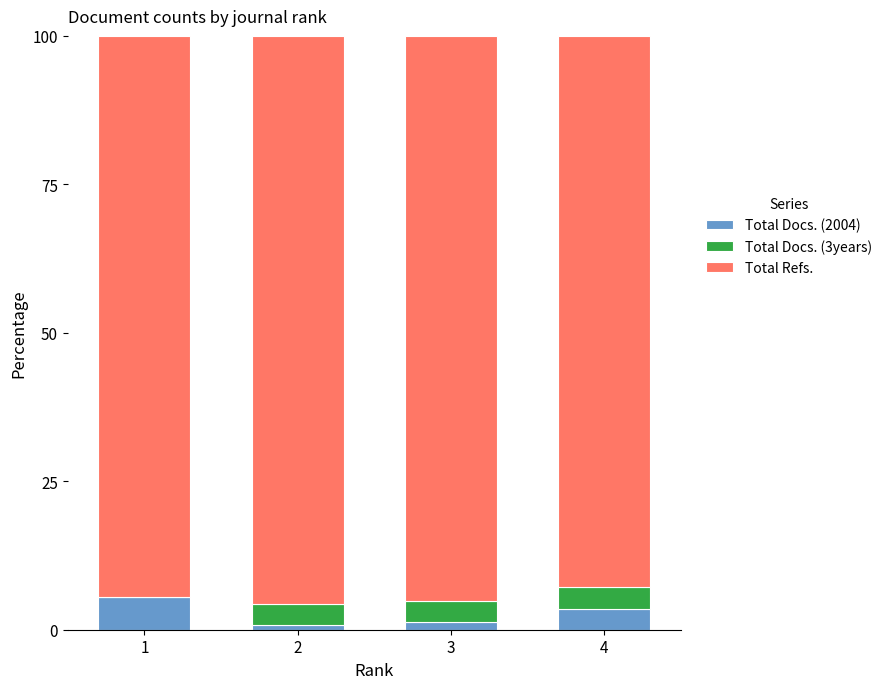

True or false: Total Docs. (2004) has a value of 0.7 at 2.

True